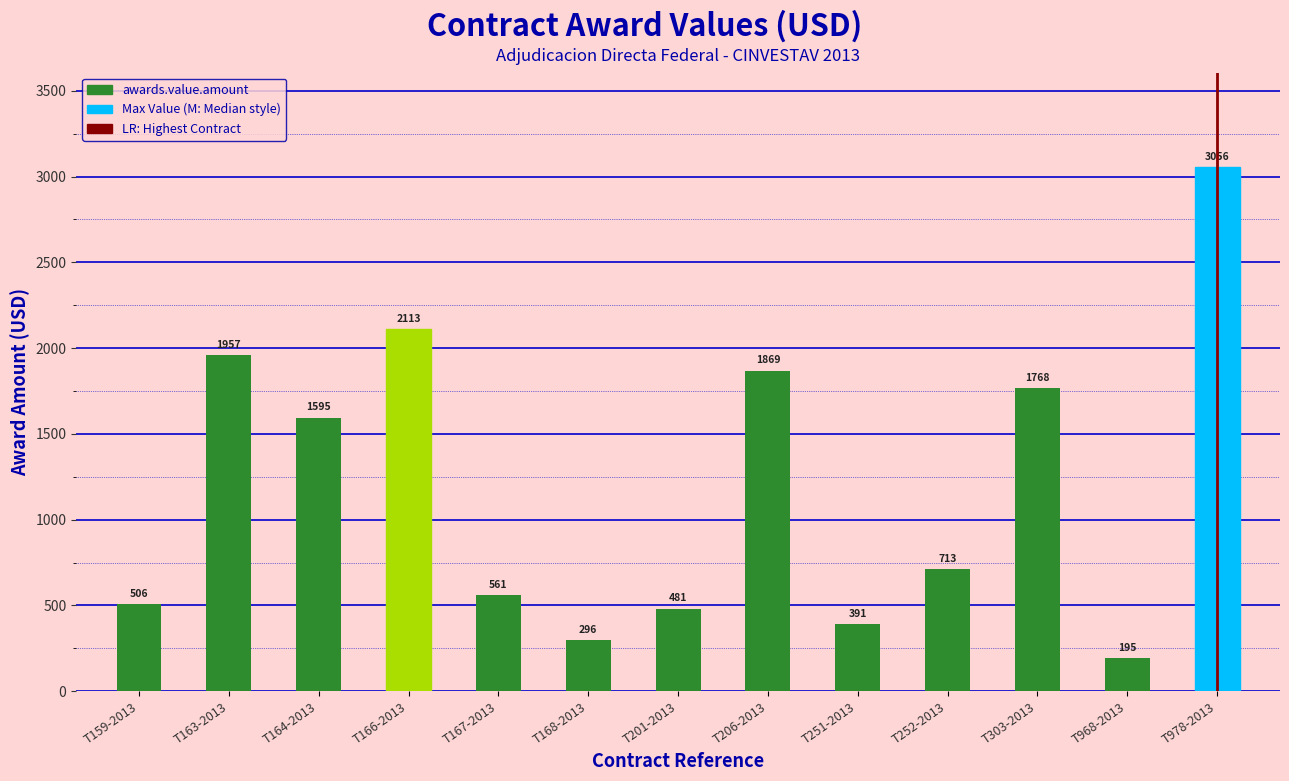

What is the greatest value displayed?

3056.3